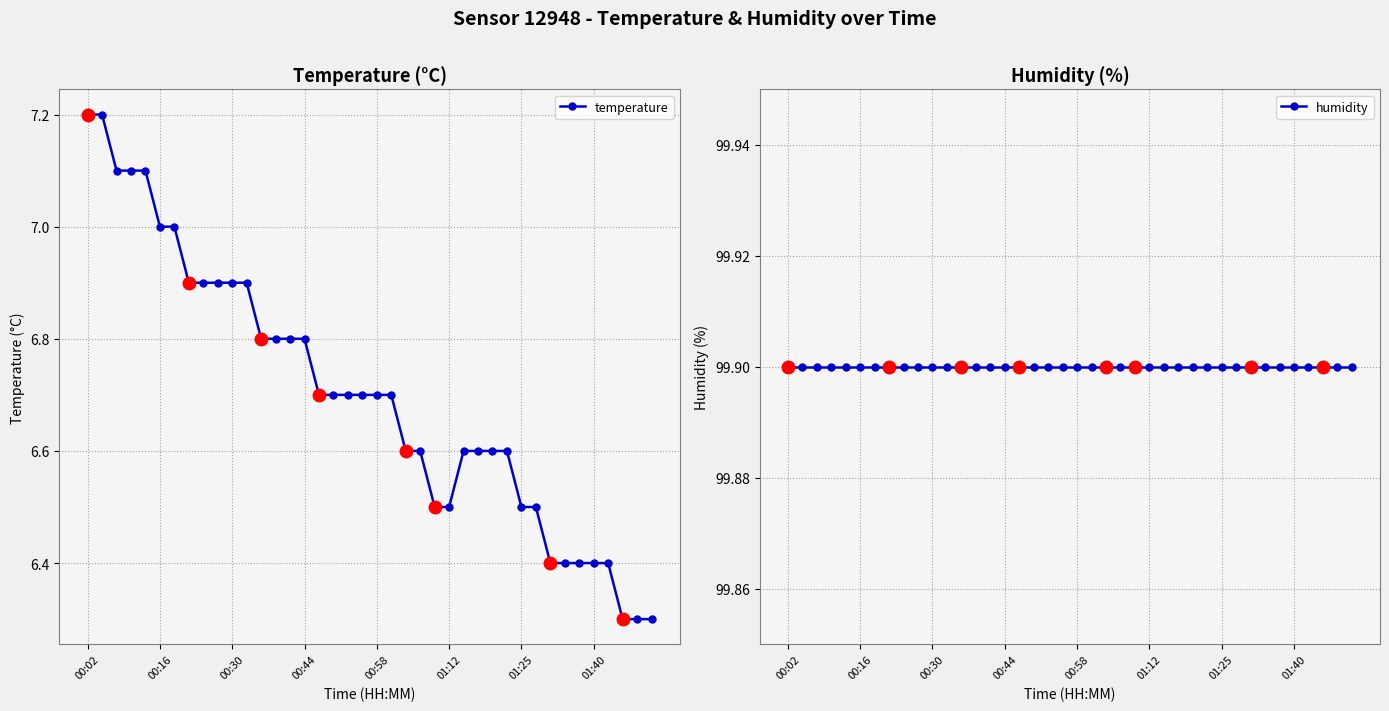

Which series has the largest total across all categories?

humidity